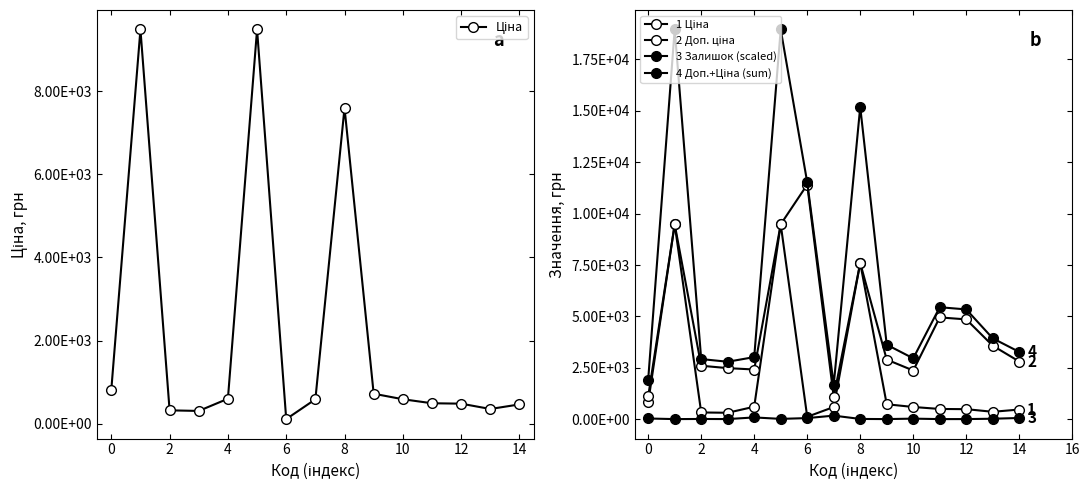

What are all the series names shown in the legend?

Ціна, 1 Ціна, 2 Доп. ціна, 3 Залишок (scaled), 4 Доп.+Ціна (sum)